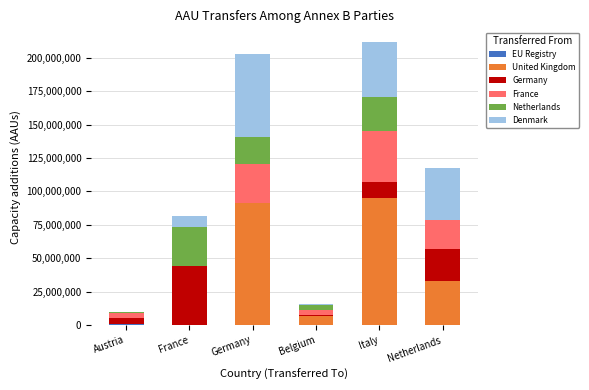

What is the total value across all series at Italy?

211428547